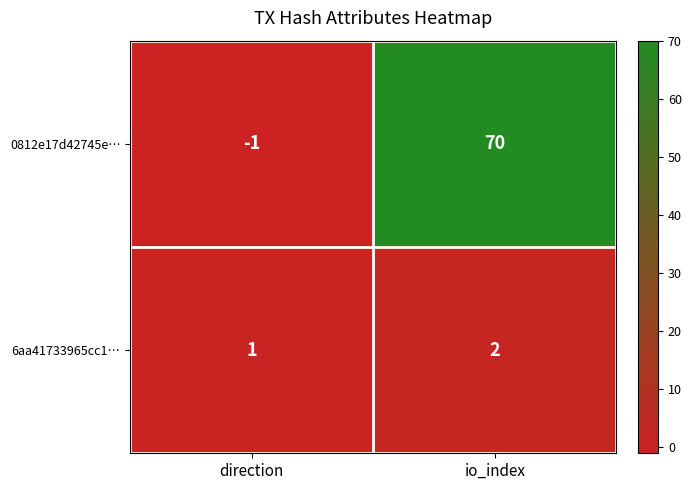

What is the spread (max minus min) of values at io_index?

68